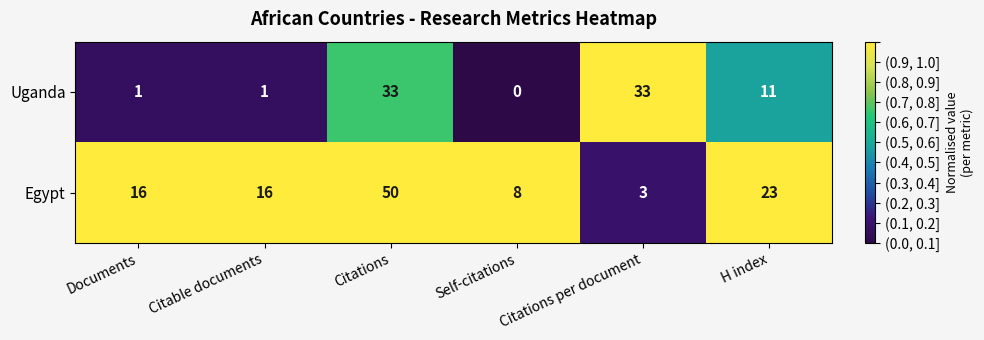

At which label does Uganda first exceed 11?

Citations